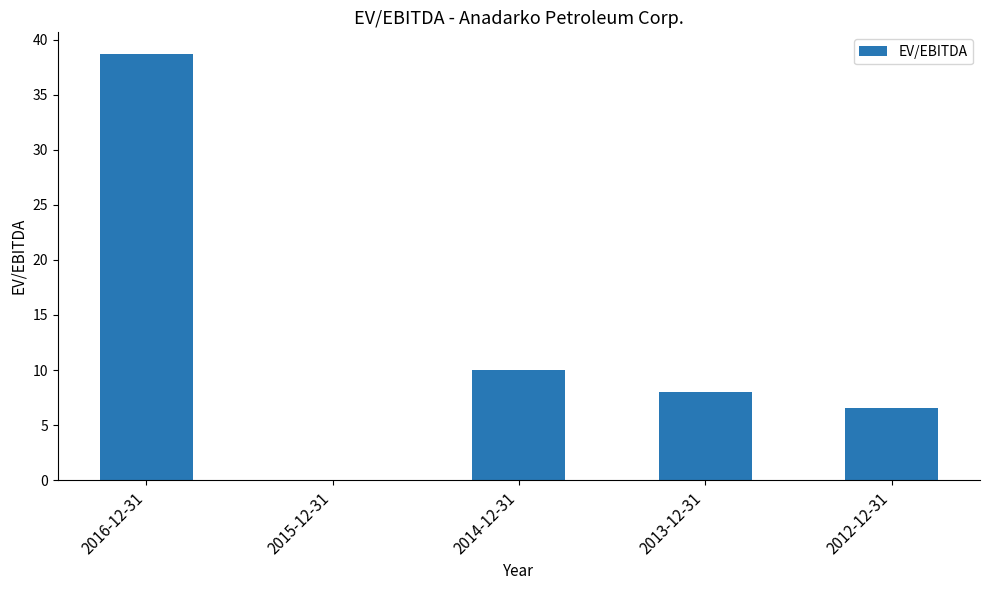

Which has a higher value, 2016-12-31 or 2012-12-31?

2016-12-31